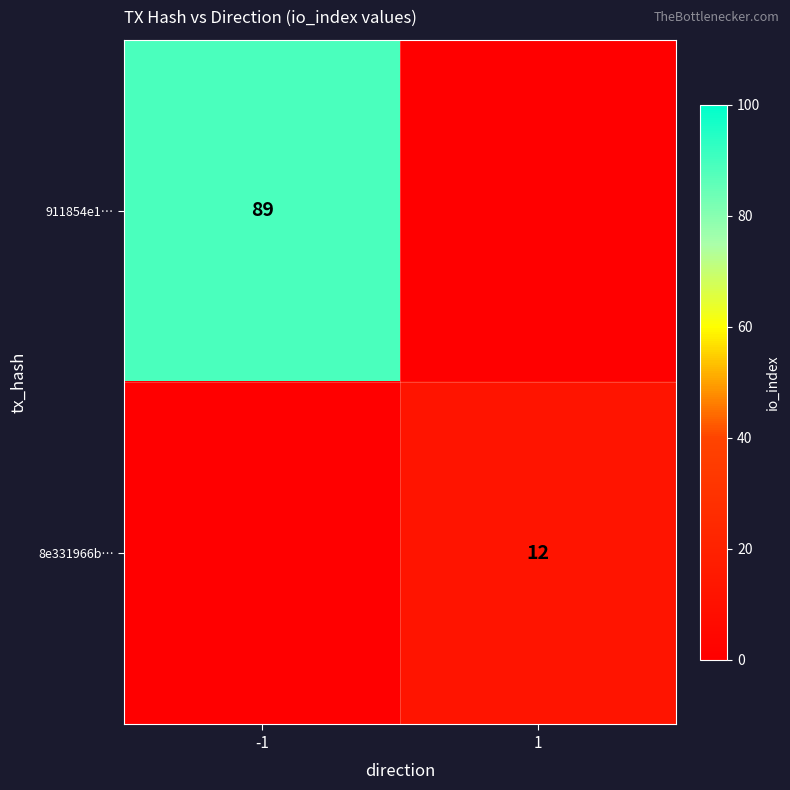

Is the value of 911854e1… at -1 greater than the value of 8e331966b… at 1?

Yes